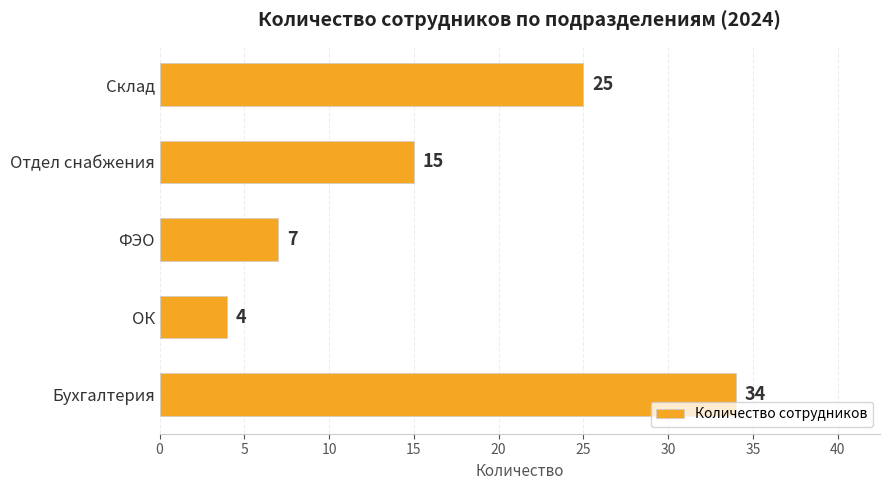

How many data points does each series have?

5